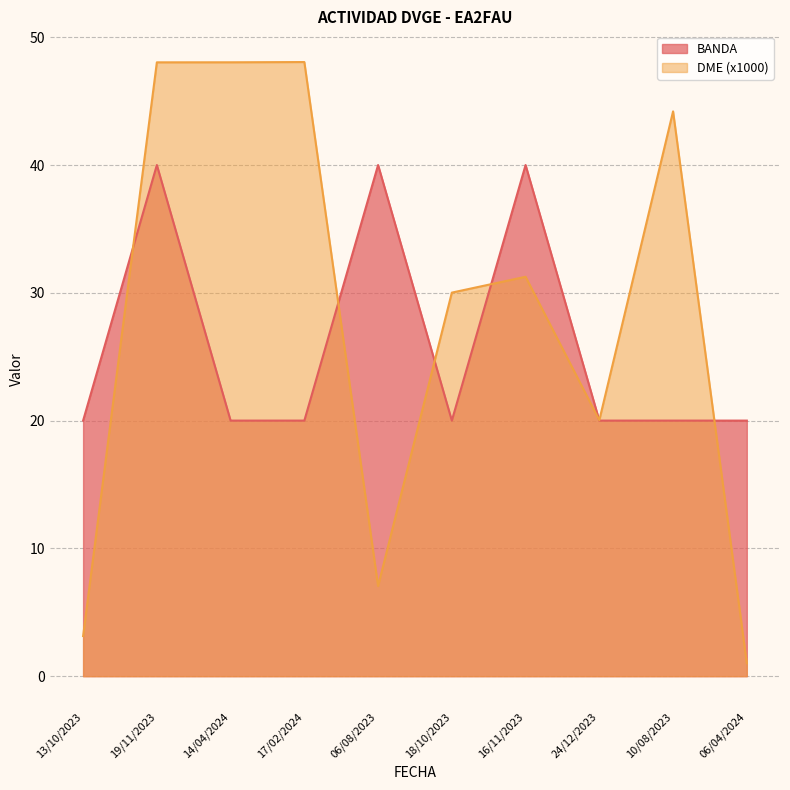

What position from the right is 19/11/2023?

9